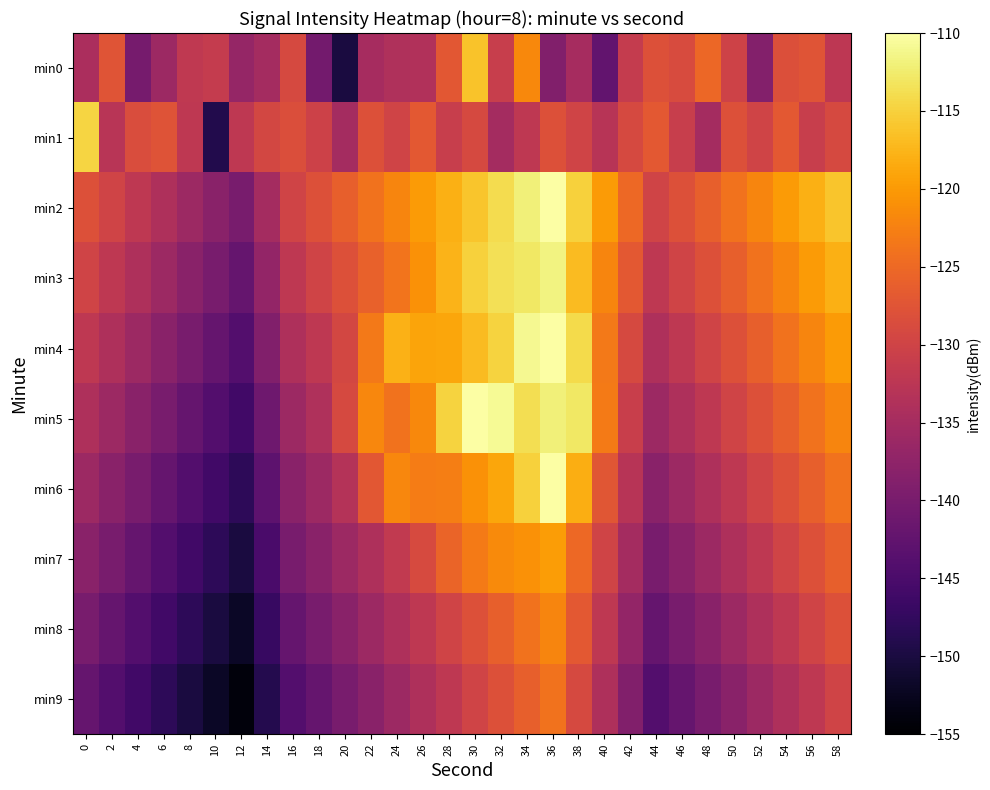

What is the total value across all series at 6?

-1391.6